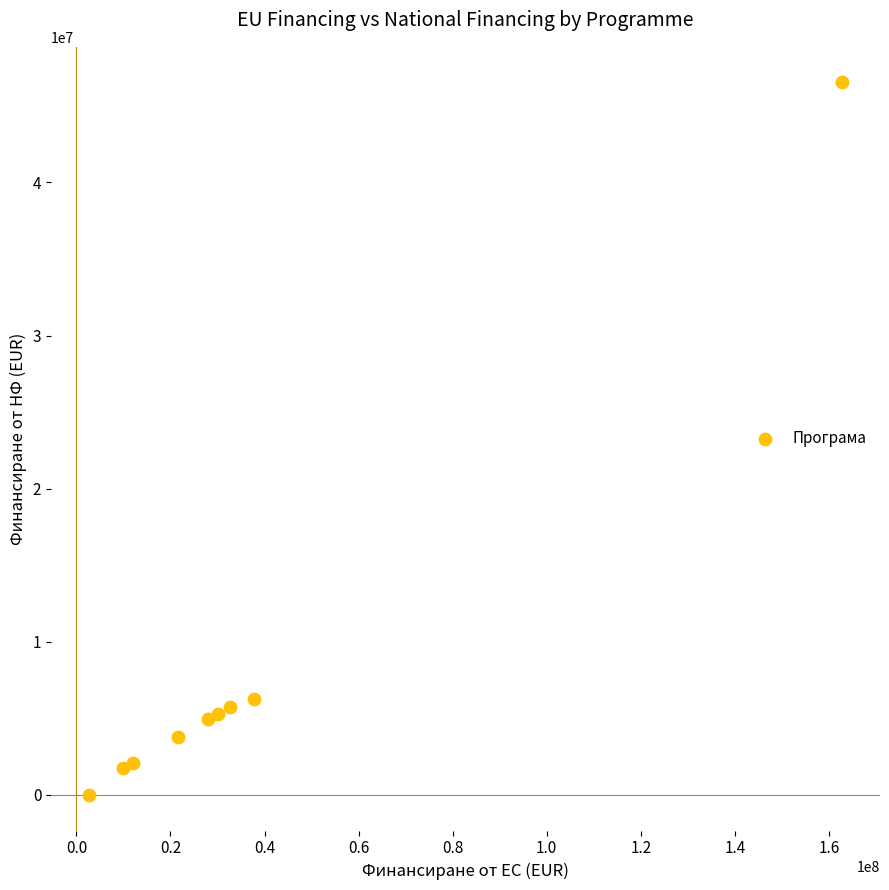

What is the average Y value?

8495416.9